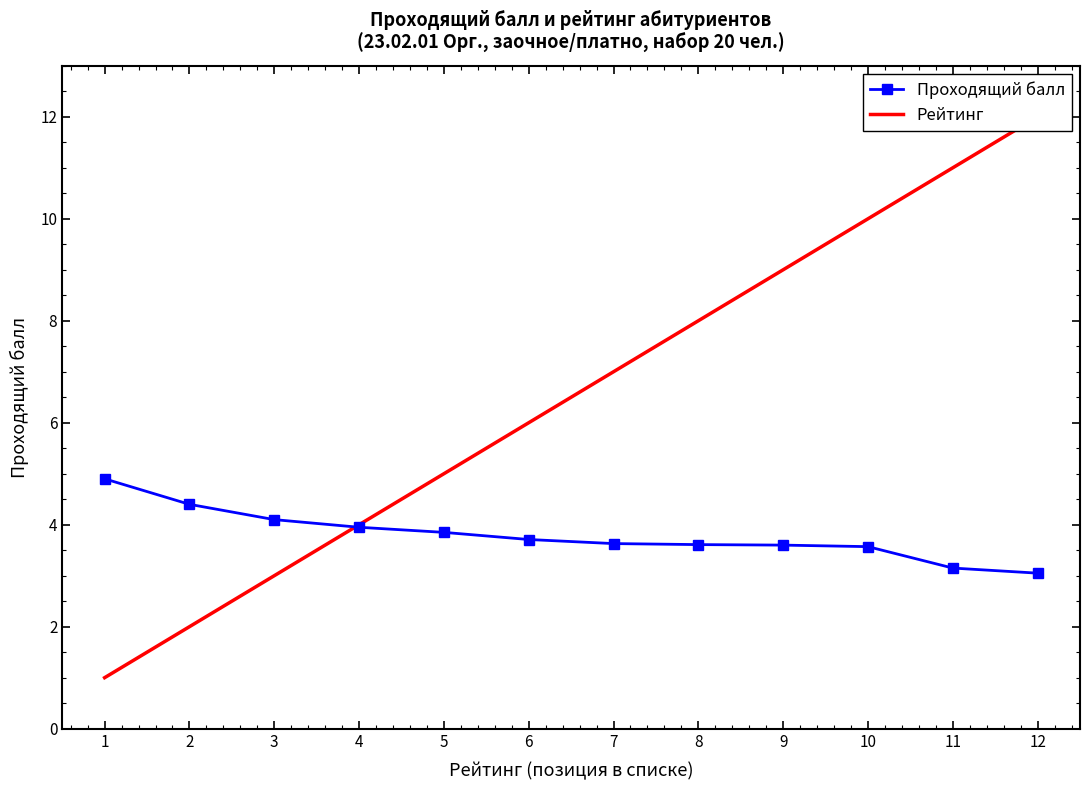

Rank the series by their average value, from lowest to highest.

Проходящий балл, Рейтинг